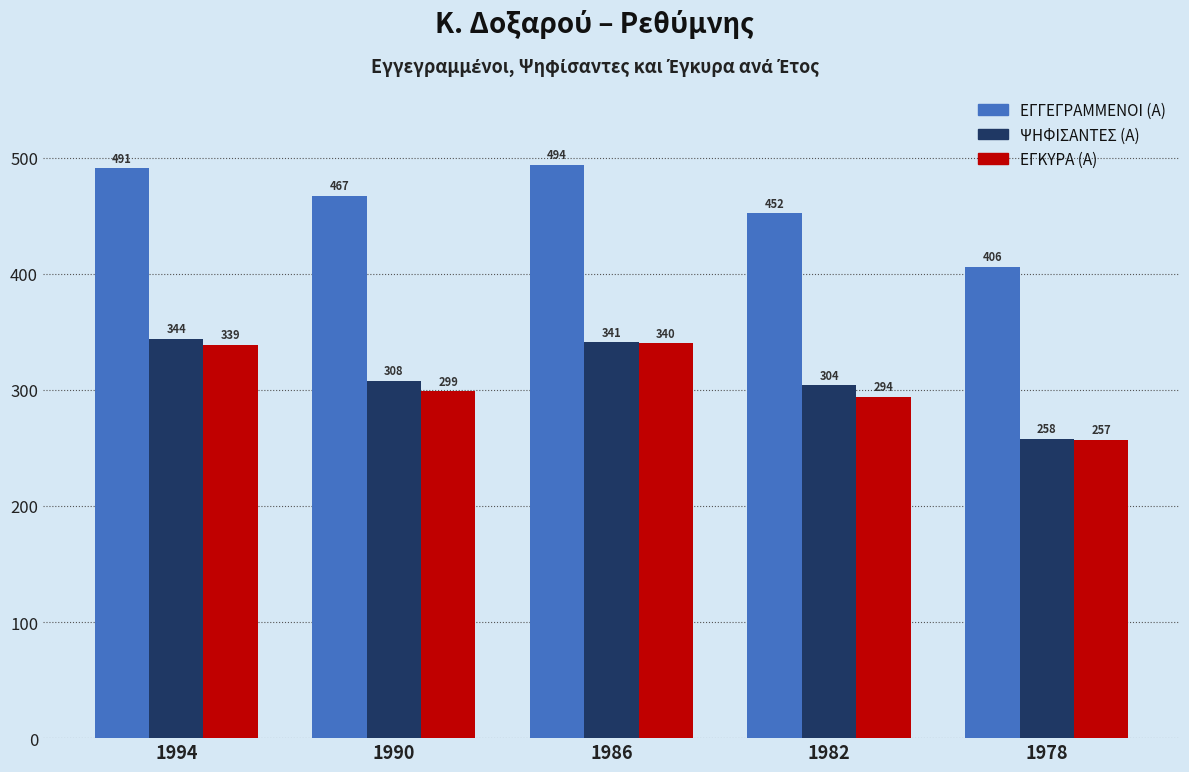

What is the approximate value of ΨΗΦΙΣΑΝΤΕΣ (Α) at 1982?

304